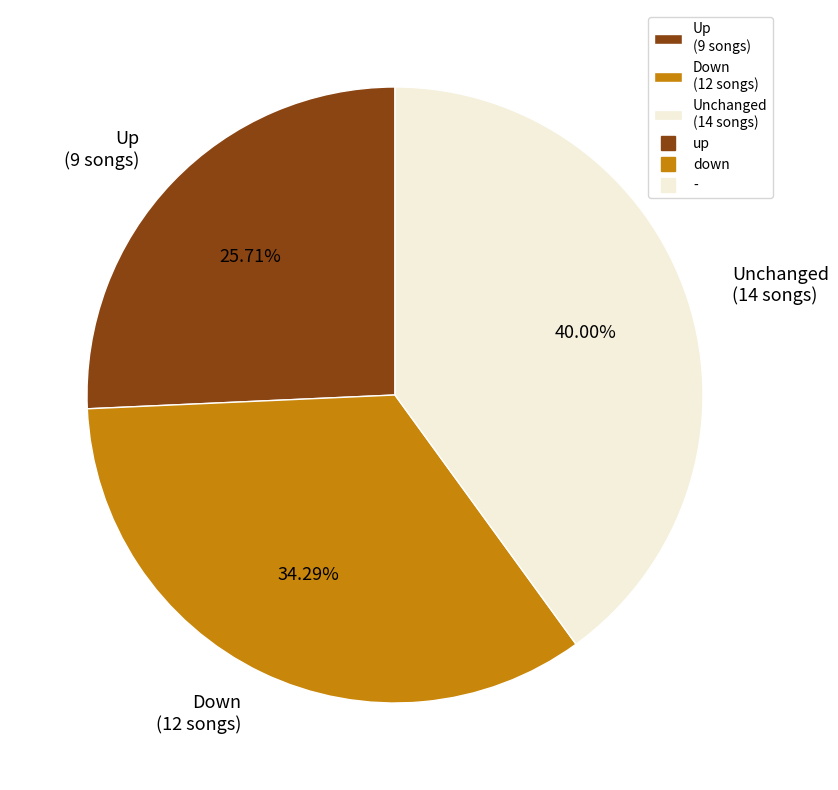

Which category has the smallest portion of the pie?

Up (9 songs)